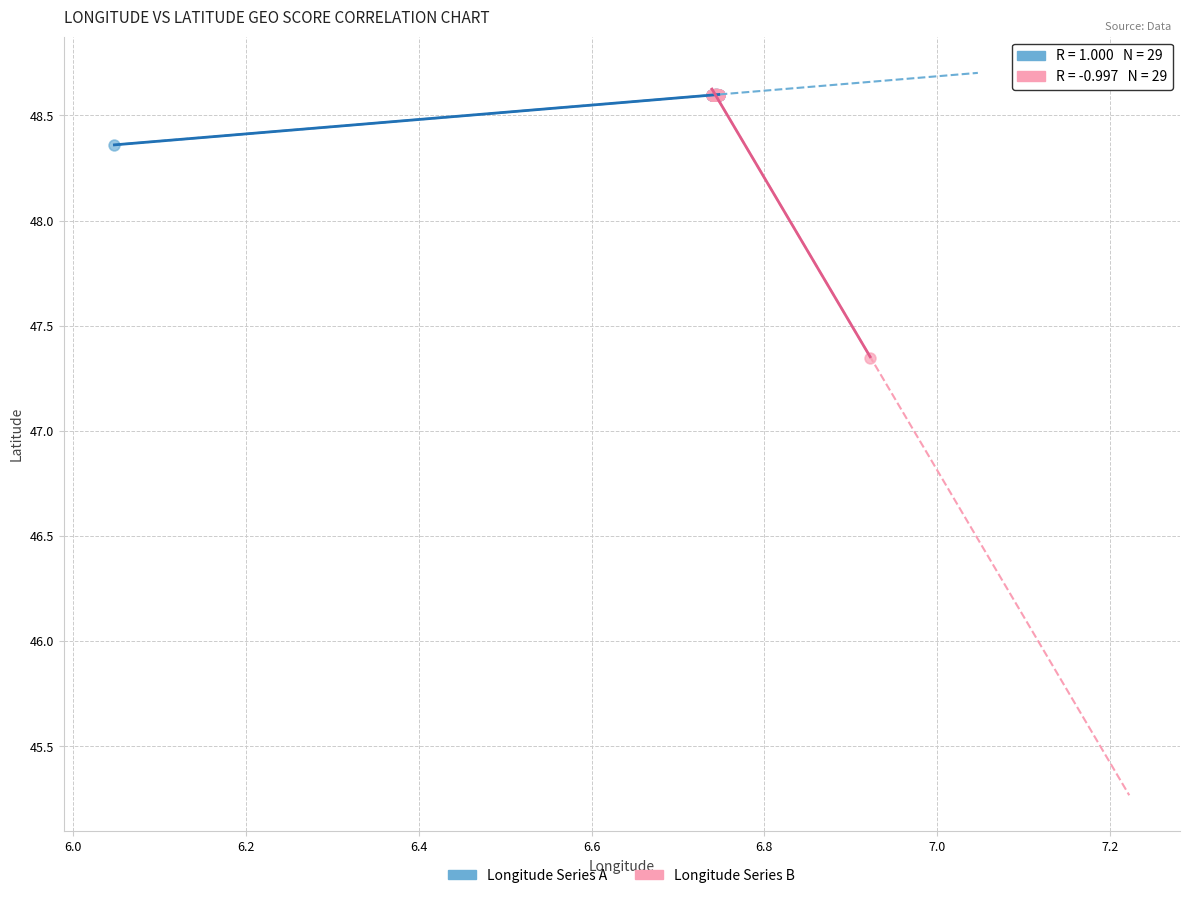

Which series reaches the minimum Y coordinate?

Longitude Series B